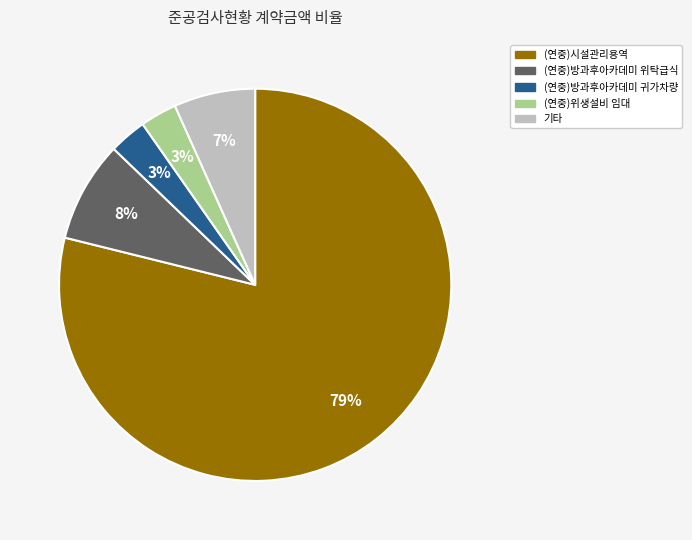

Does any single category account for the majority?

Yes